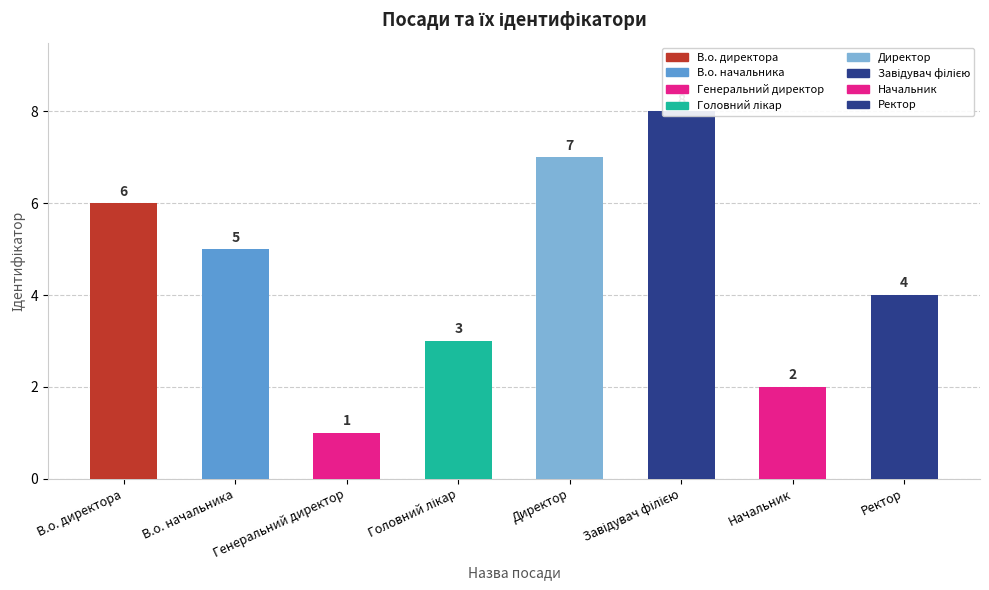

Approximately how many times larger is the value at Начальник compared to Головний лікар?

0.7